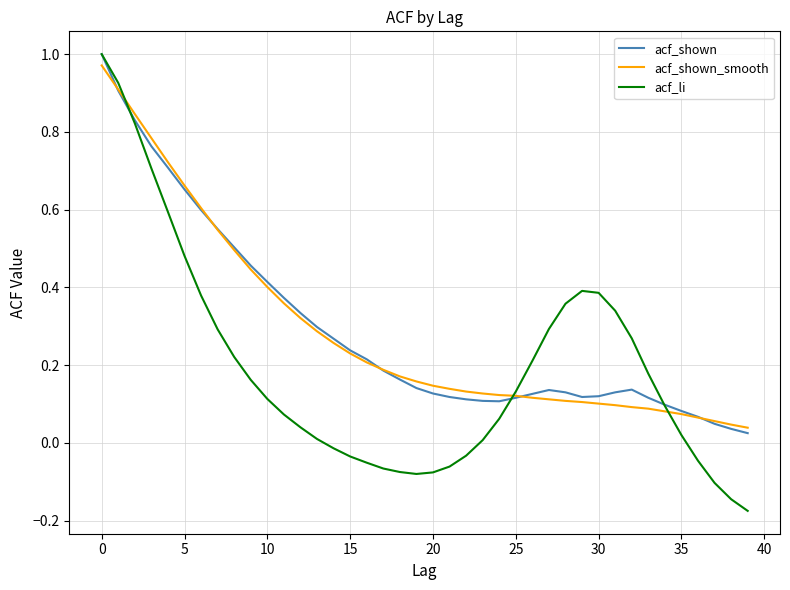

Which series has the widest spread of values?

acf_li